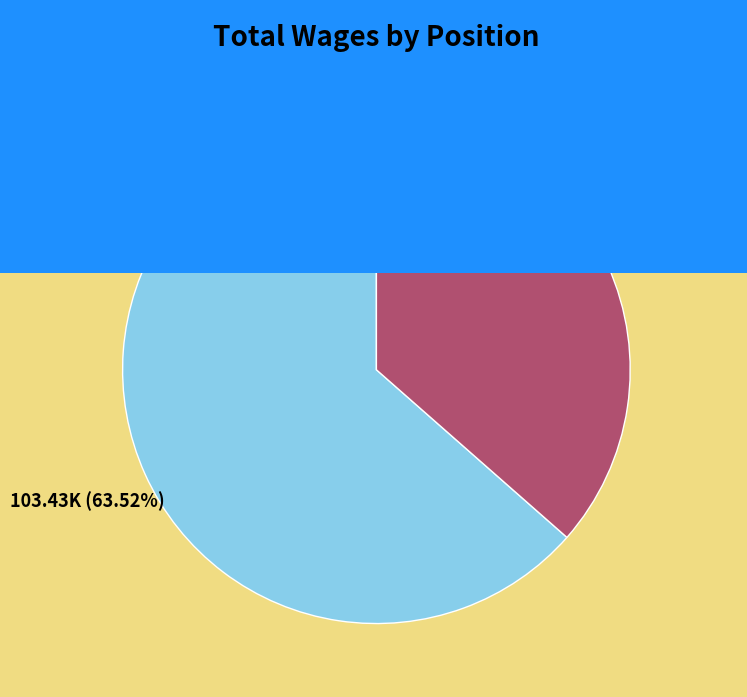

Is it true that Office Manager is 51% of the pie?

False